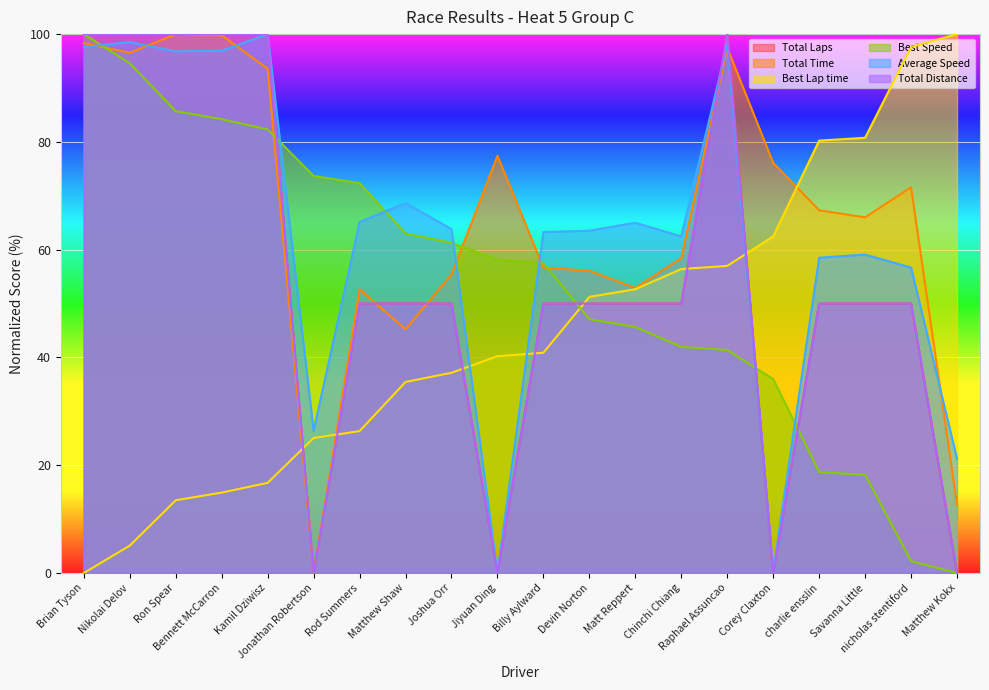

Which series has the largest range (max minus min)?

Total Laps